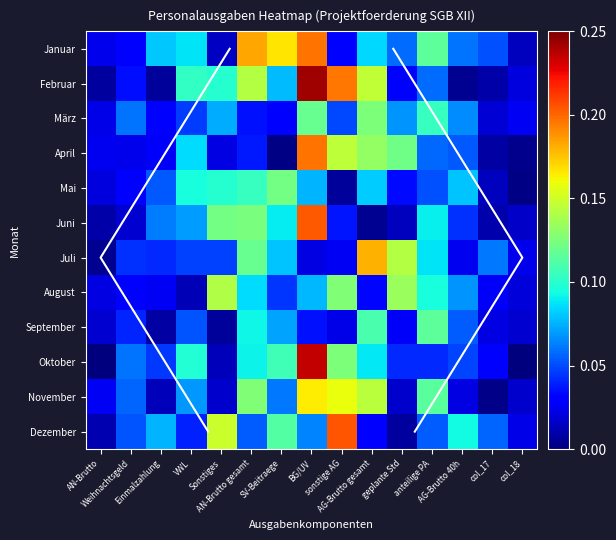

True or false: April has a value of 0.0 at Weihnachtsgeld.

True